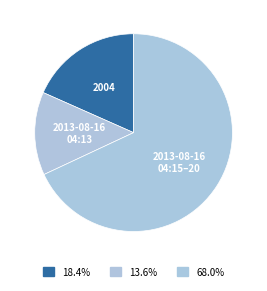

Count the number of slices in the pie.

3